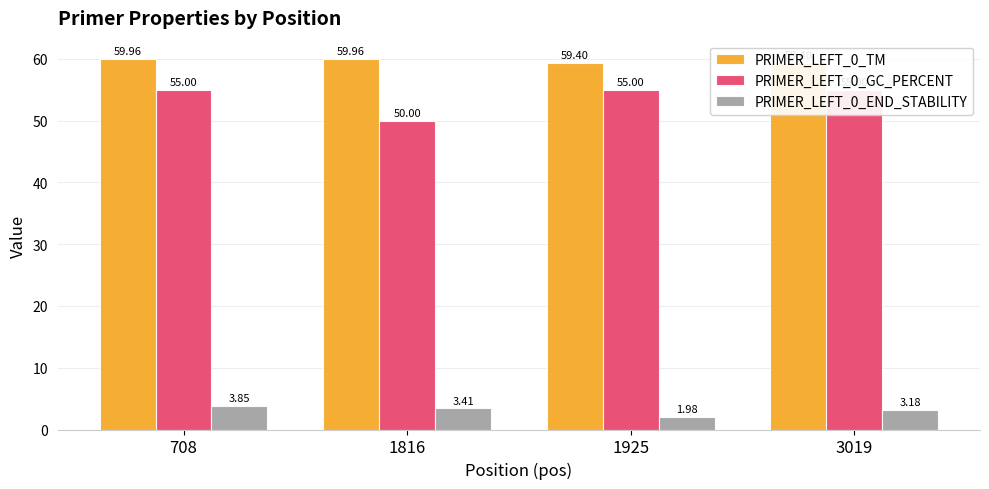

What are all the series names shown in the legend?

PRIMER_LEFT_0_TM, PRIMER_LEFT_0_GC_PERCENT, PRIMER_LEFT_0_END_STABILITY